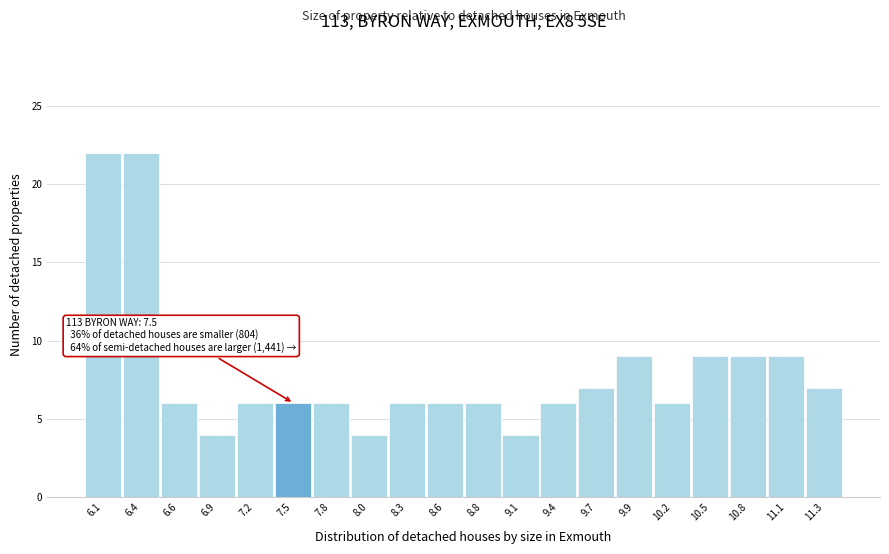

Reading left to right, extract all data points from this chart.

22	22	6	4	6	6	6	4	6	6	6	4	6	7	9	6	9	9	9	7